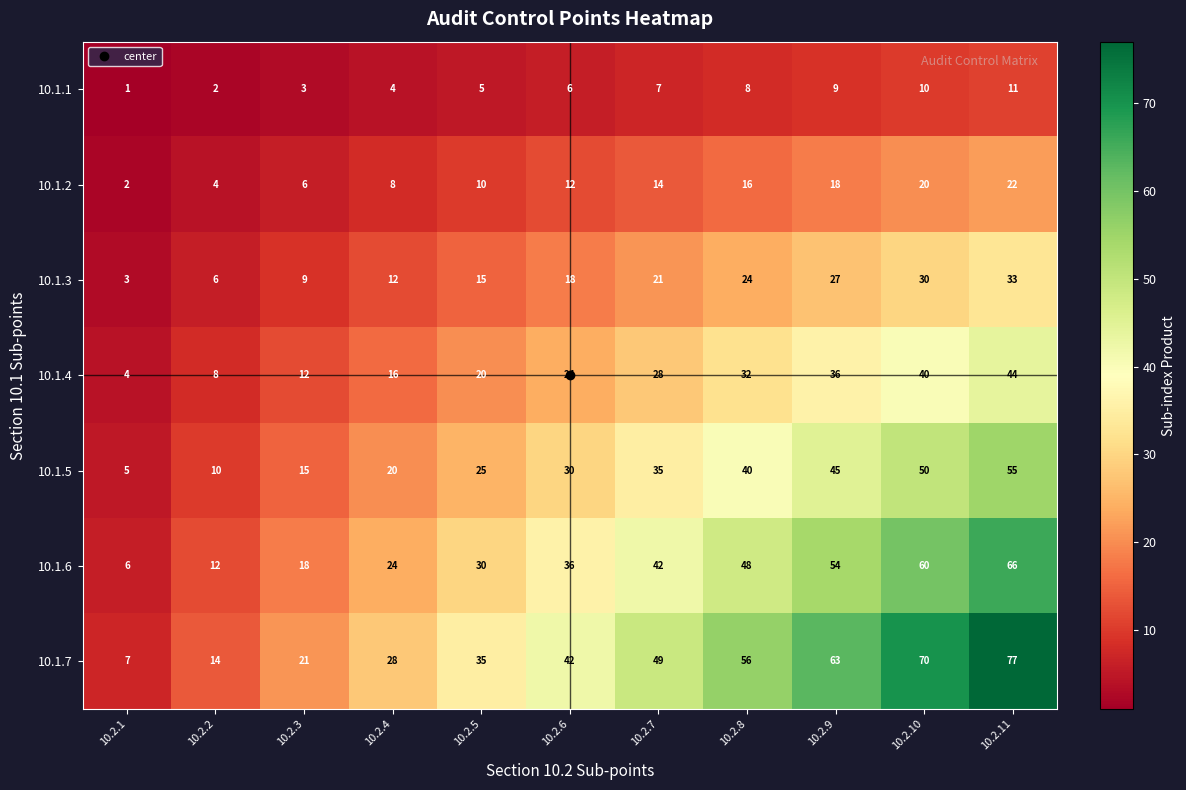

Is it true that 10.1.2 equals 18 at 10.2.9?

True